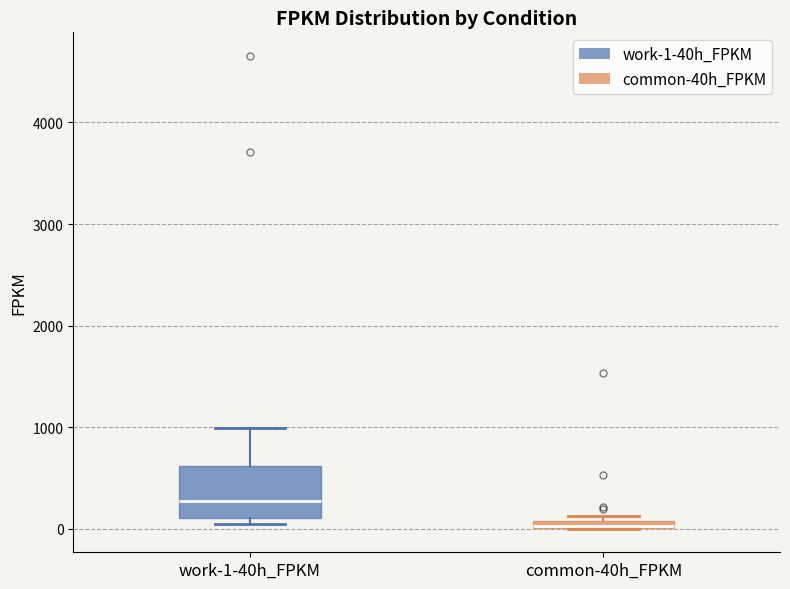

Where does the median line of the box for work-1-40h_FPKM sit on the y-axis? The values are not printed on the chart, so give them approximately, as read against the axis.

300